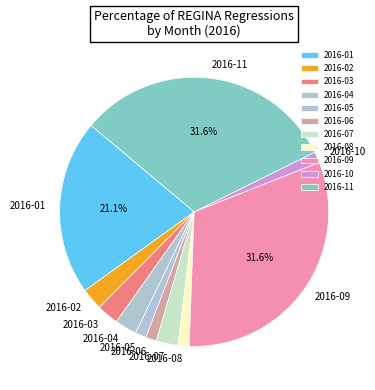

Does 2016-02 account for over 50% of the chart?

No